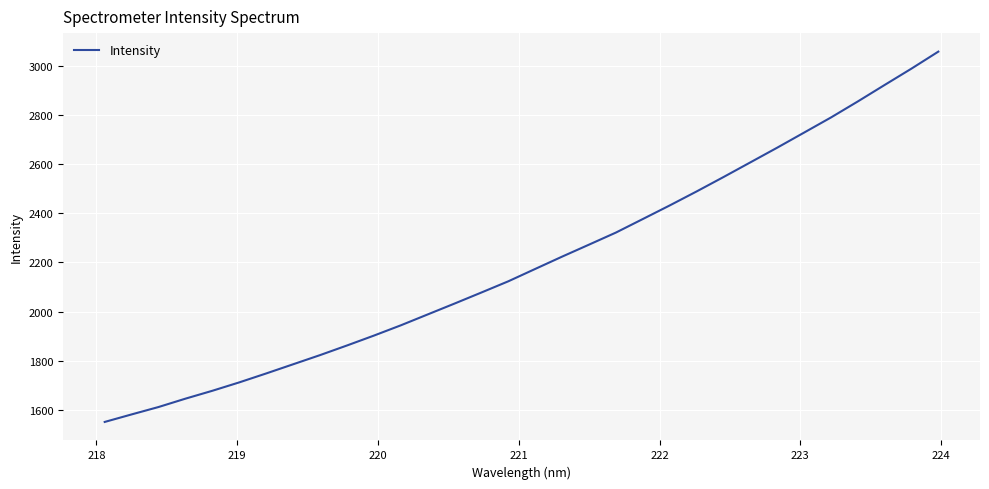

What is the smallest value displayed?

1550.9